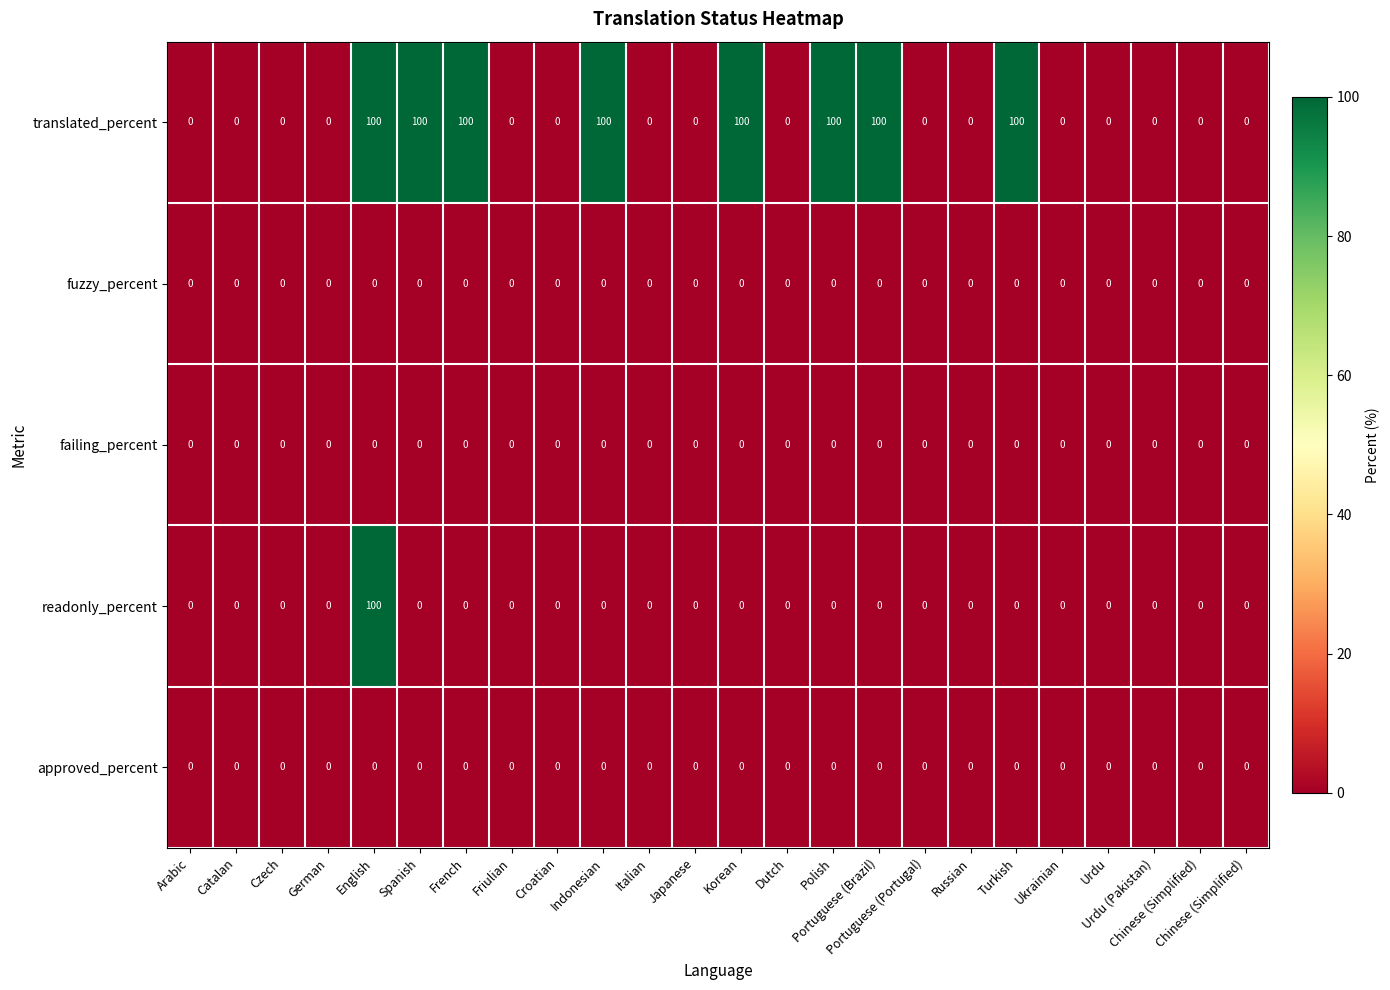

Which series changed the most between Spanish and Japanese?

translated_percent